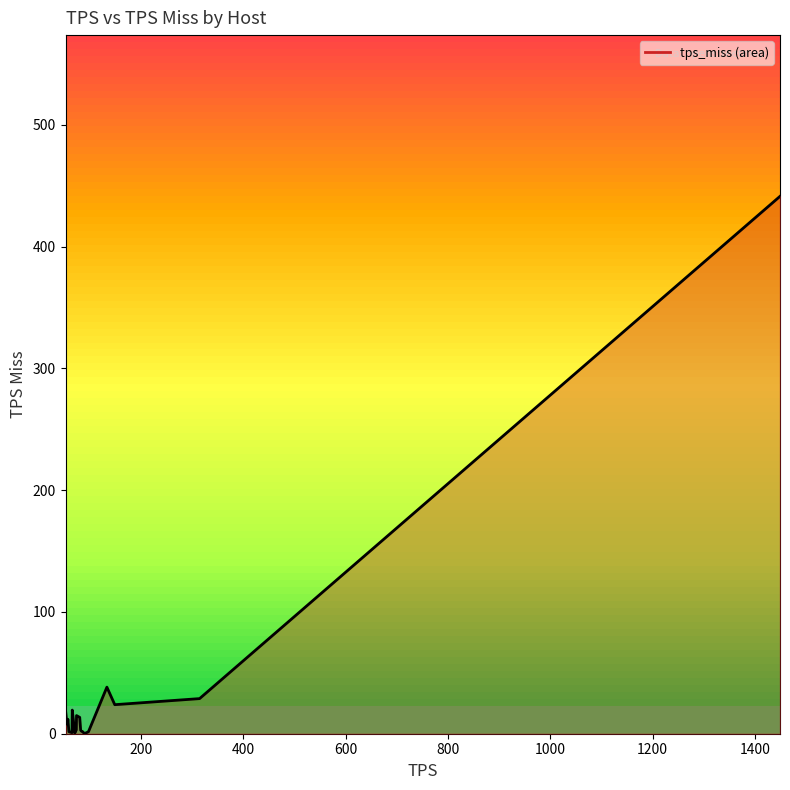

What is the maximum value shown in the chart?

441.4